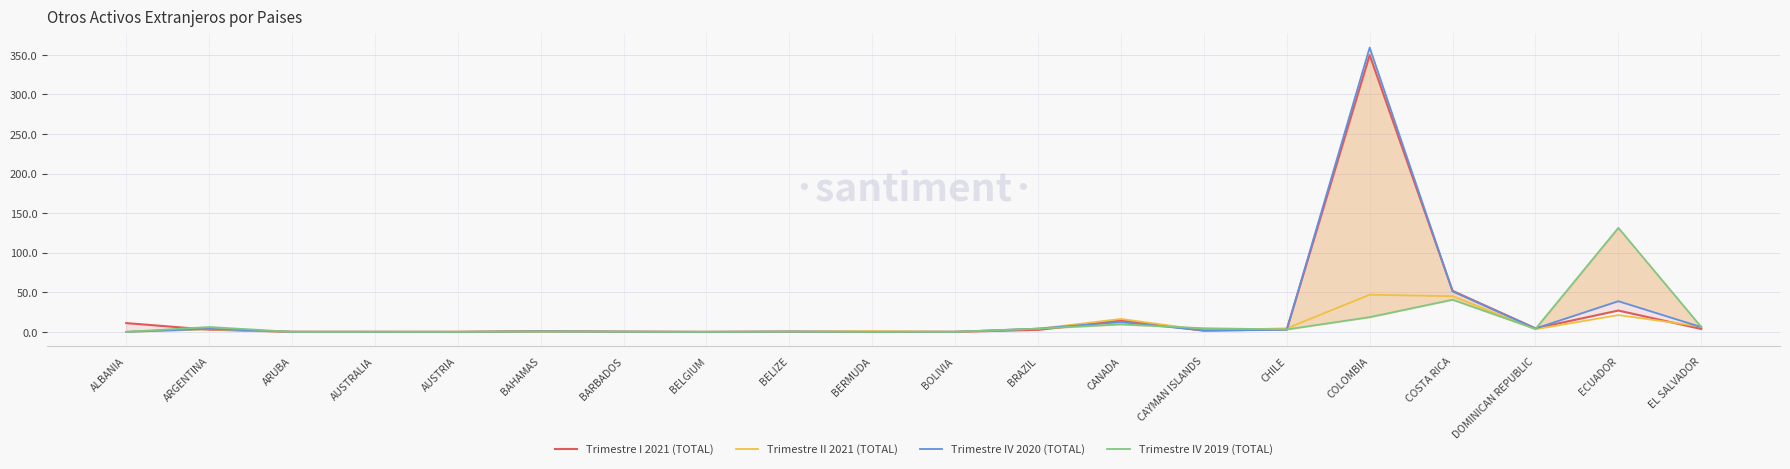

Count the number of categories in the chart.

20